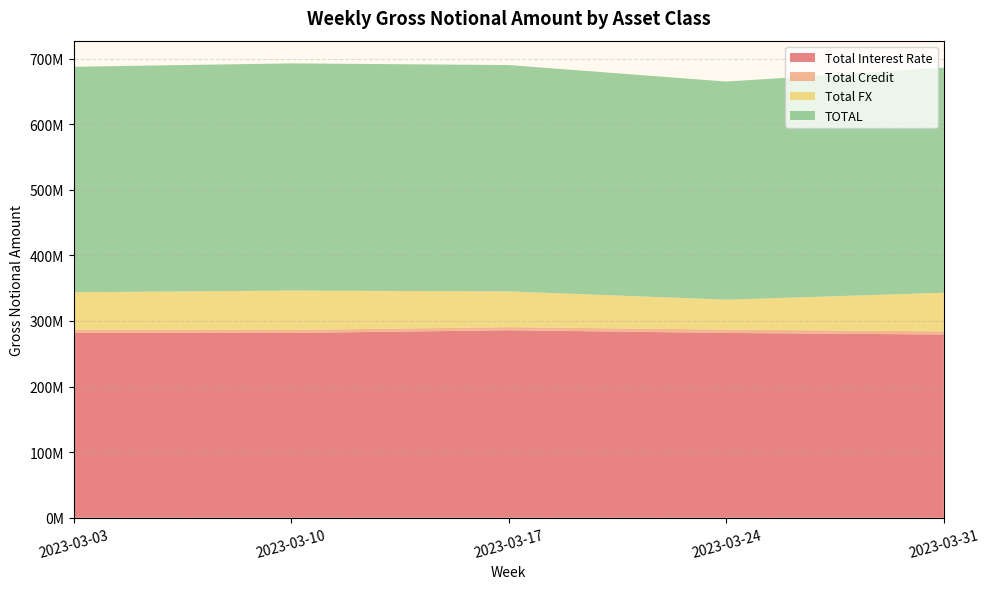

Reading left to right, transcribe all the data shown in this chart.

Total Interest Rate: 2023-03-03=282181976	2023-03-10=281714358	2023-03-17=285835304	2023-03-24=281742076	2023-03-31=279348498
Total Credit: 2023-03-03=4472128	2023-03-10=4661634	2023-03-17=4740273	2023-03-24=5100535	2023-03-31=4756799
Total FX: 2023-03-03=57109040	2023-03-10=59962401	2023-03-17=54485041	2023-03-24=45636163	2023-03-31=58917066
TOTAL: 2023-03-03=343763143	2023-03-10=346338394	2023-03-17=345060618	2023-03-24=332478773	2023-03-31=343022364